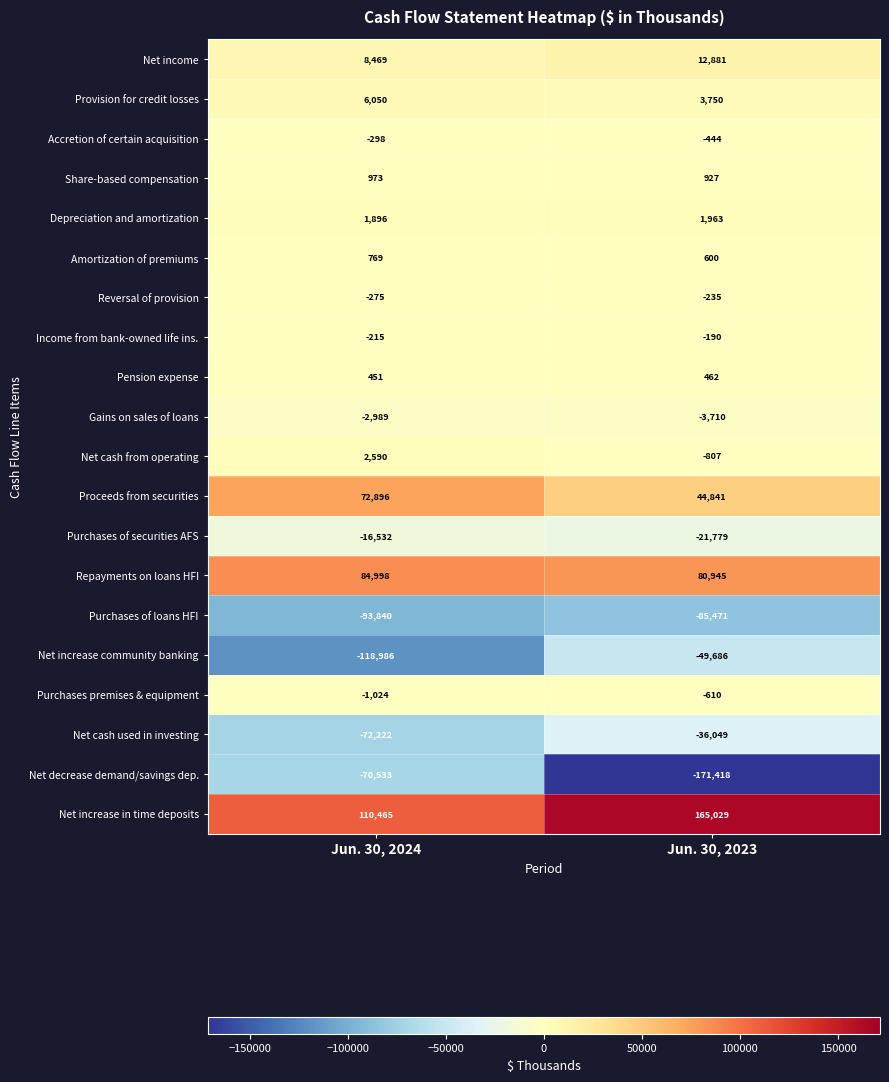

At which category does the chart reach its peak across all series?

Jun. 30, 2023